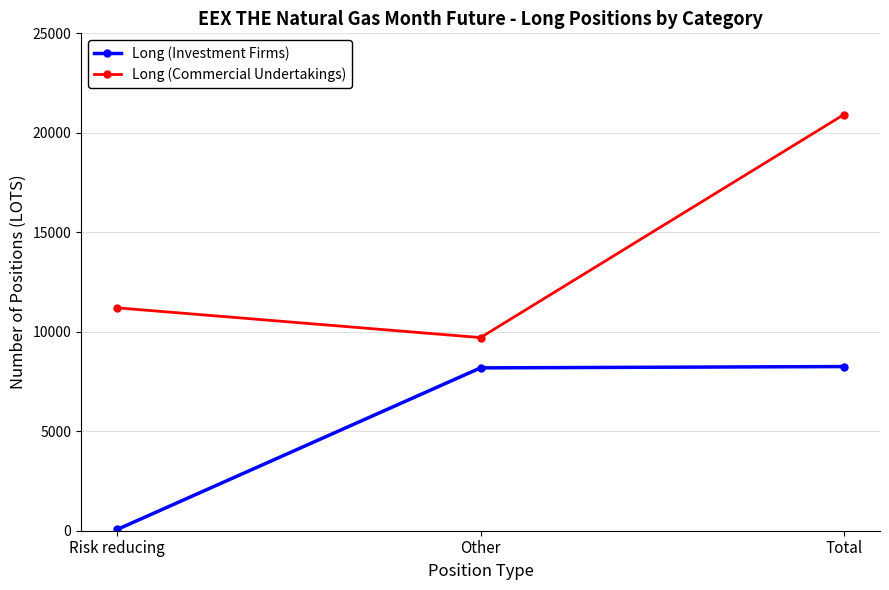

Rank the series by their maximum value, from lowest to highest.

Long (Investment Firms), Long (Commercial Undertakings)